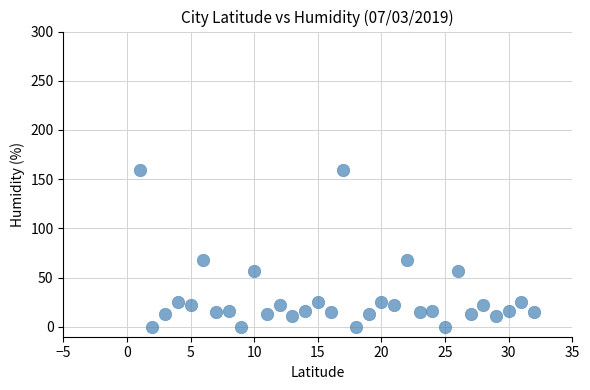

What is the range of X values (max minus min)?

31